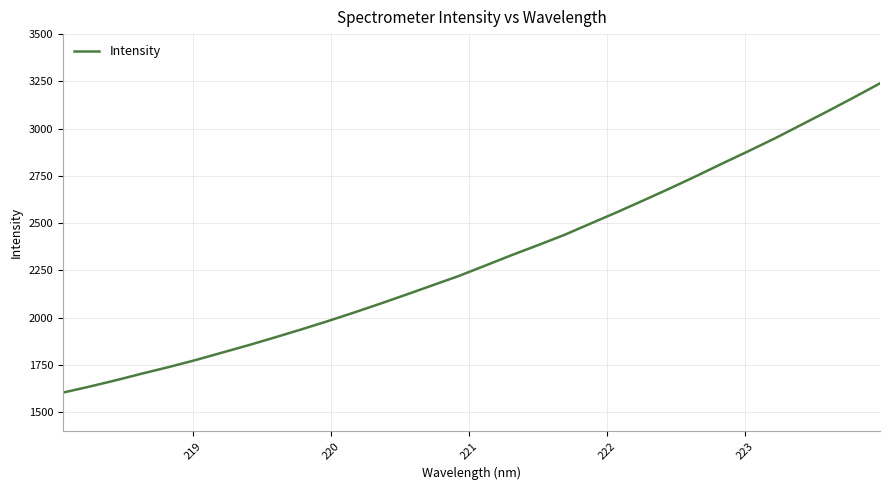

What is the smallest value displayed?

1603.8